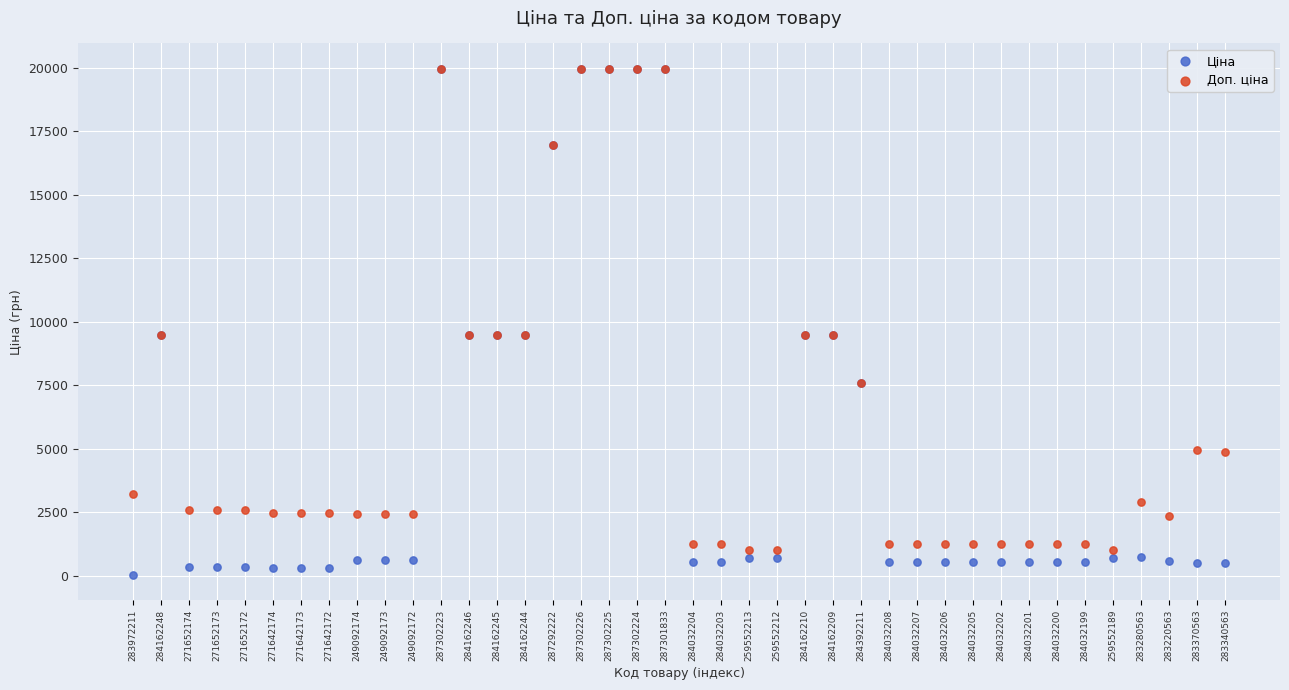

What are all the series names shown in the legend?

Ціна, Доп. ціна